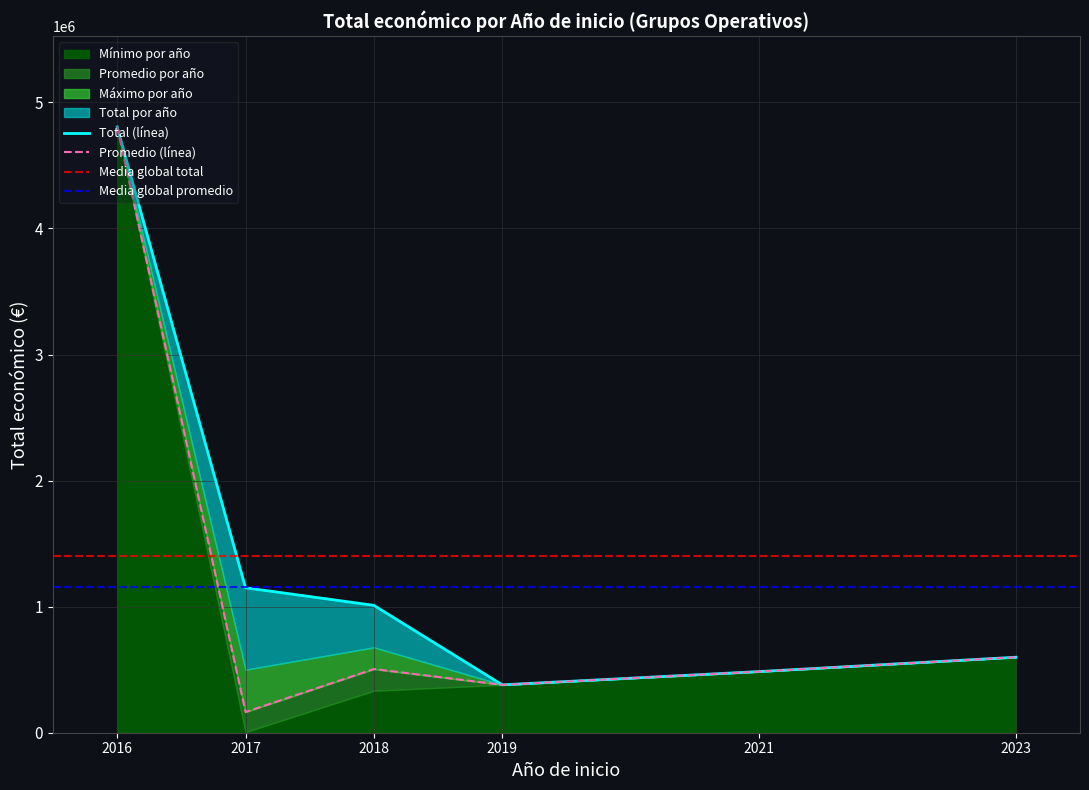

Does the chart have visible grid lines?

Yes